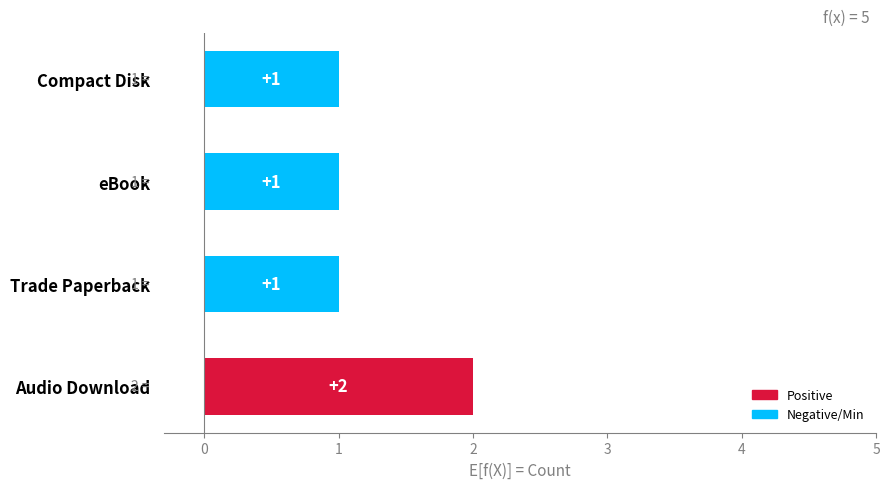

What is the difference between the maximum and second lowest values?

1